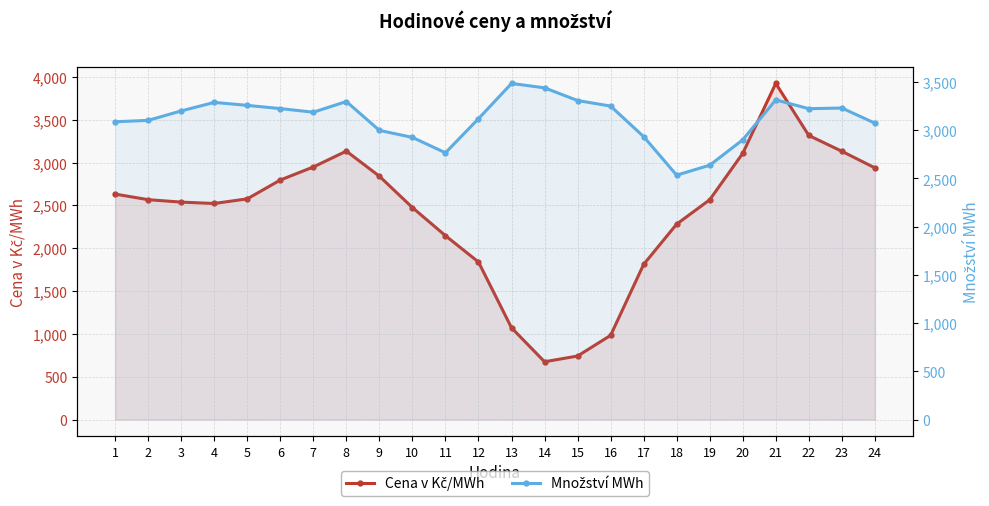

Which category has the lowest value in the Cena v Kč/MWh series?

14